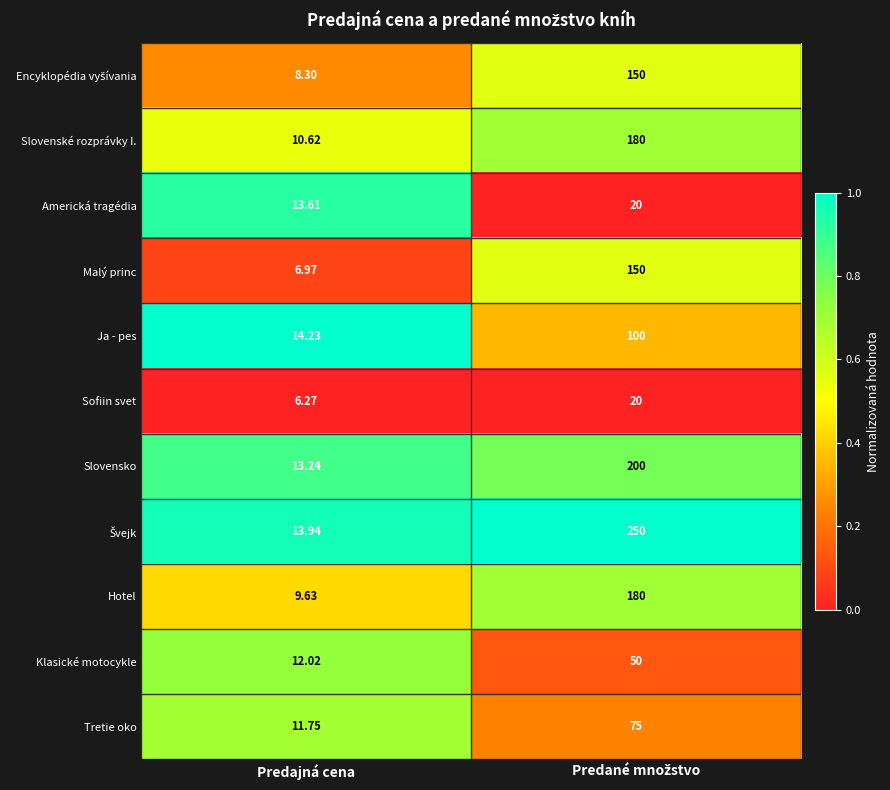

Which category has the lowest value in the Klasické motocykle series?

Predajná cena